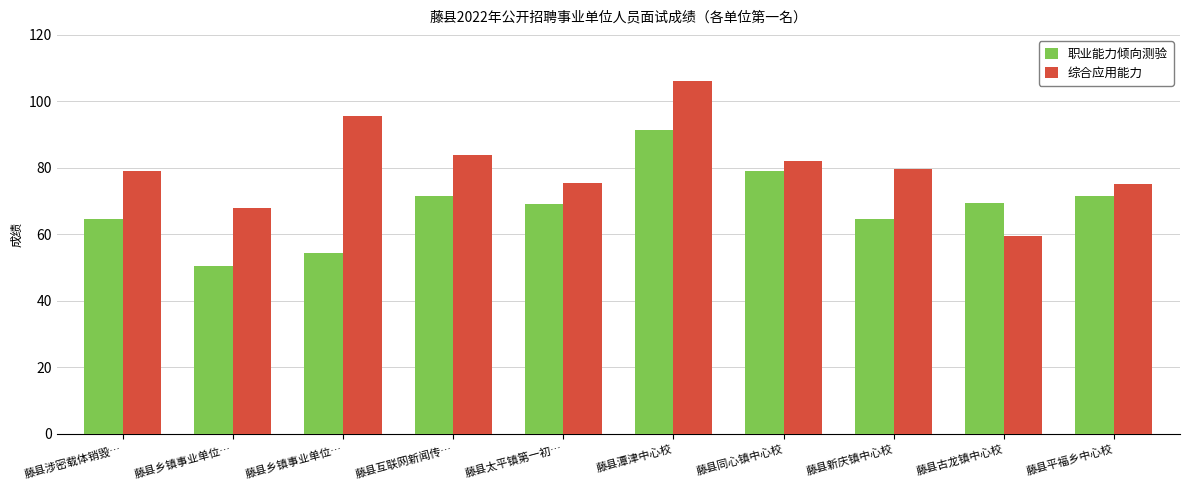

What are all the series names shown in the legend?

职业能力倾向测验, 综合应用能力